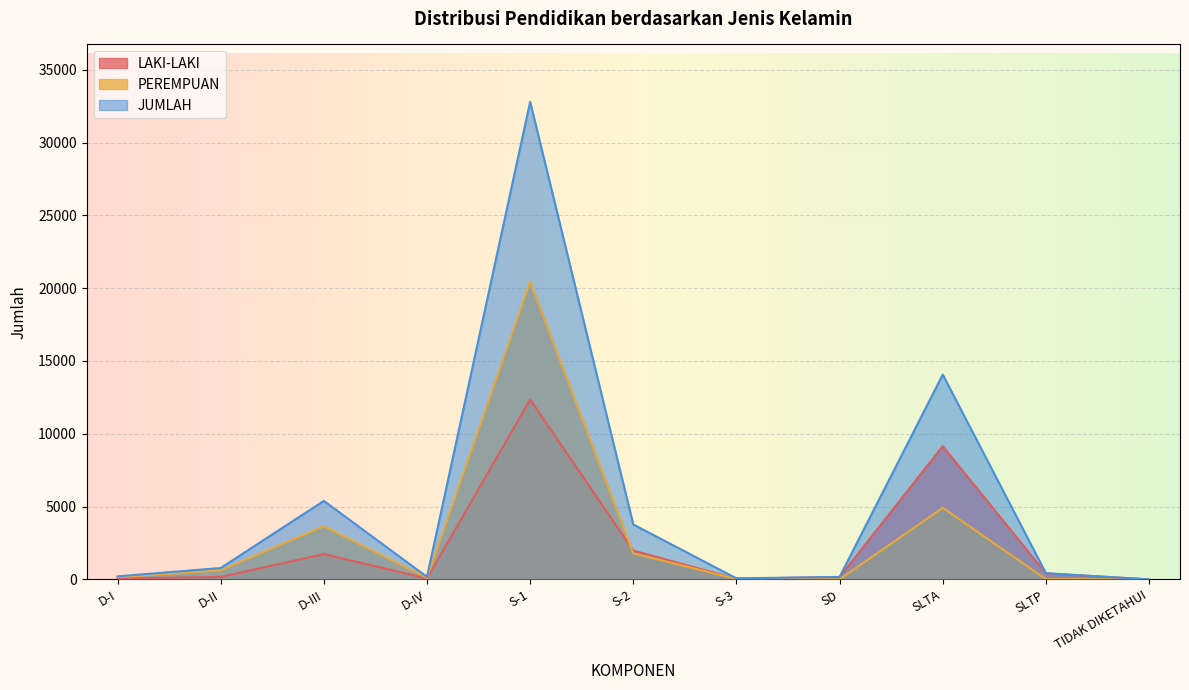

Reading right to left, extract all data points from this chart.

LAKI-LAKI: TIDAK DIKETAHUI=1	SLTP=410	SLTA=9149	SD=165	S-3=47	S-2=1980	S-1=12348	D-IV=67	D-III=1738	D-II=168	D-I=57
PEREMPUAN: TIDAK DIKETAHUI=0	SLTP=18	SLTA=4917	SD=5	S-3=27	S-2=1790	S-1=20455	D-IV=107	D-III=3653	D-II=616	D-I=153
JUMLAH: TIDAK DIKETAHUI=1	SLTP=428	SLTA=14066	SD=170	S-3=74	S-2=3770	S-1=32803	D-IV=174	D-III=5391	D-II=784	D-I=210